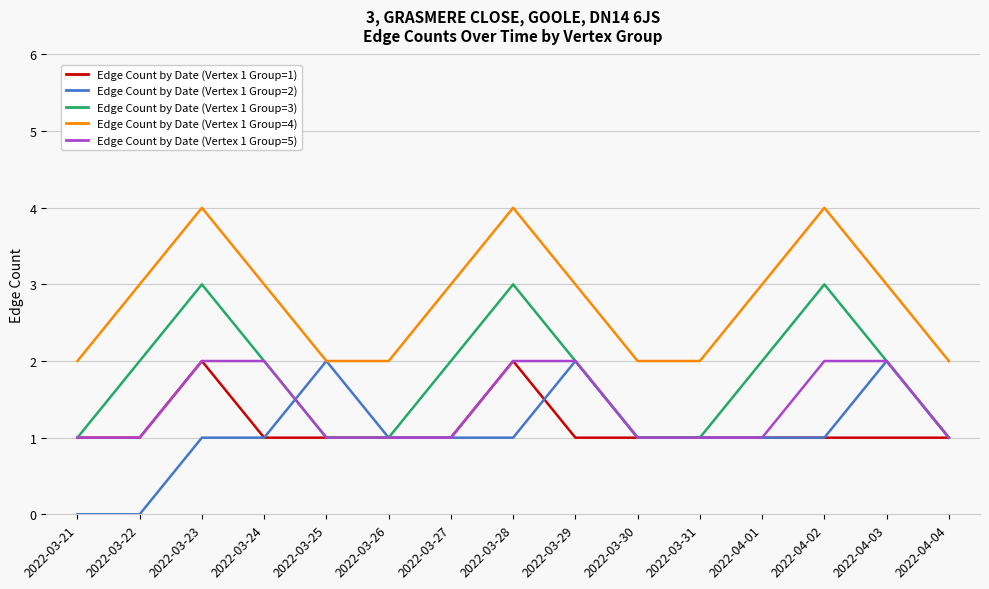

True or false: Edge Count by Date (Vertex 1 Group=4) and Edge Count by Date (Vertex 1 Group=5) cross at least once.

False